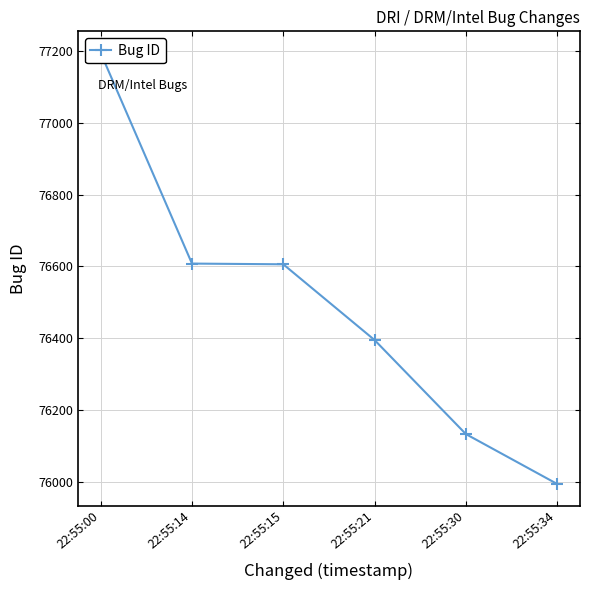

Approximately how many times larger is the value at 22:55:14 compared to 22:55:30?

1.0